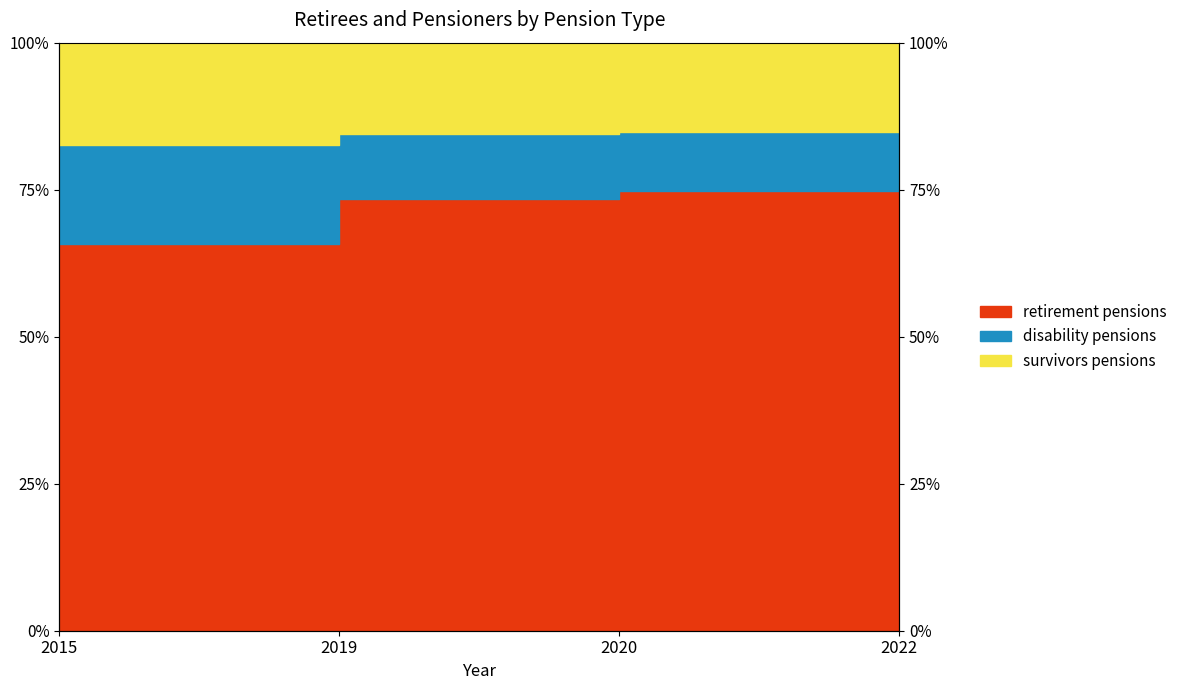

What is the difference between the highest and lowest values at 2019?

11.0